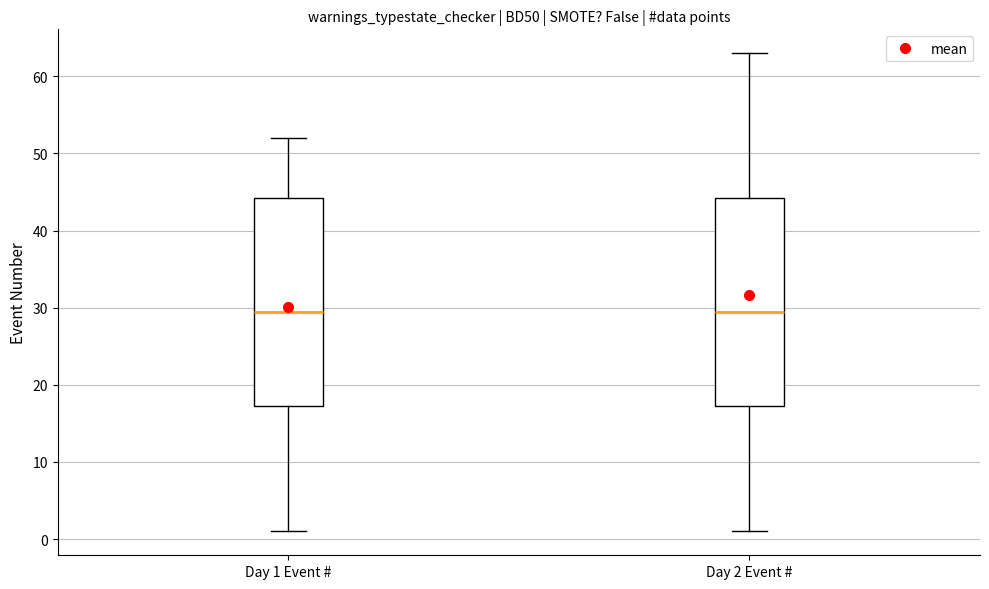

Where does the upper whisker of the box for Day 1 Event # end on the y-axis? The values are not printed on the chart, so give them approximately, as read against the axis.

52